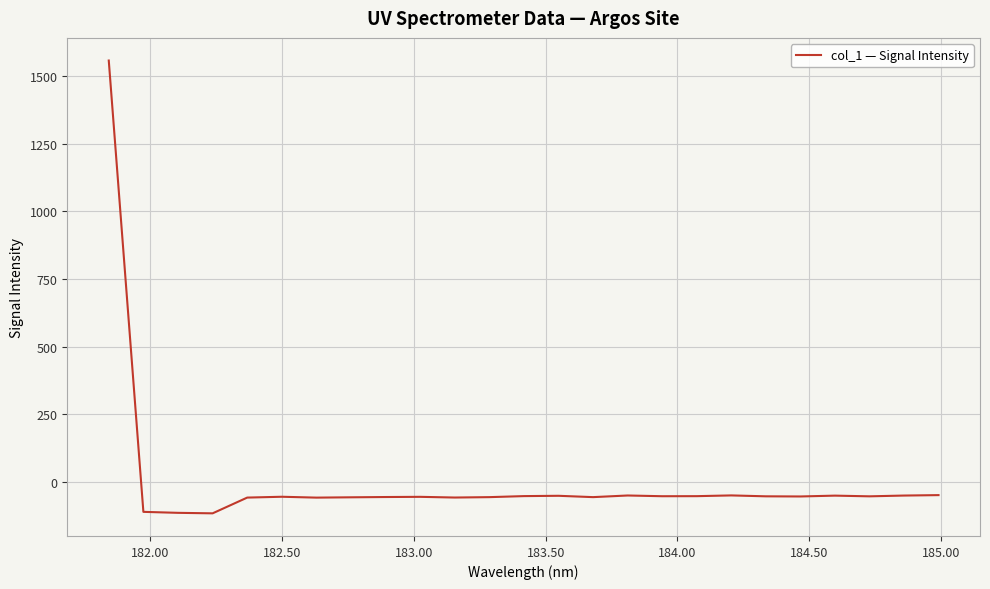

What is the difference between the maximum and minimum values?

1671.8